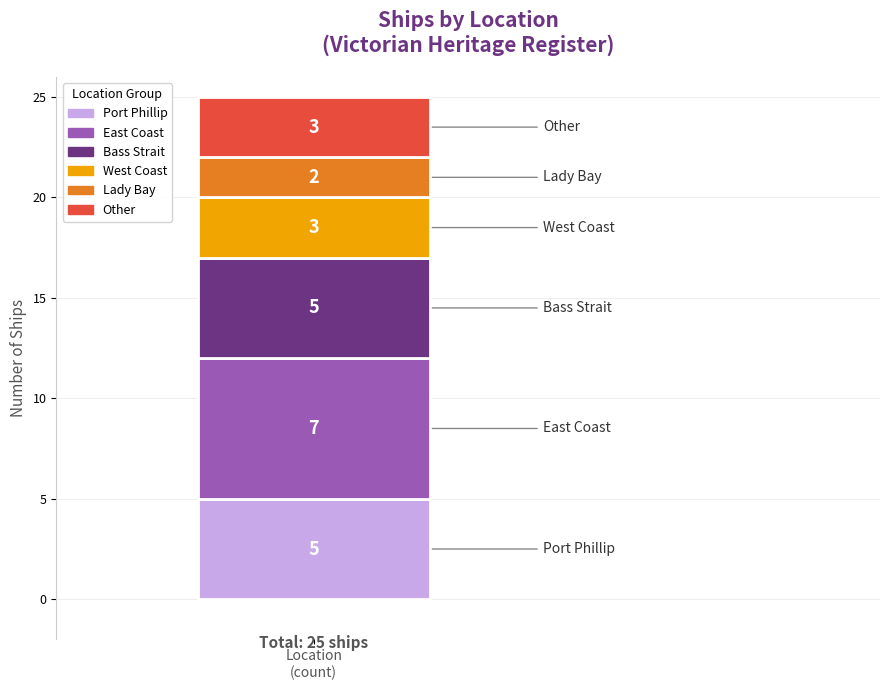

How many bars are there in total?

1